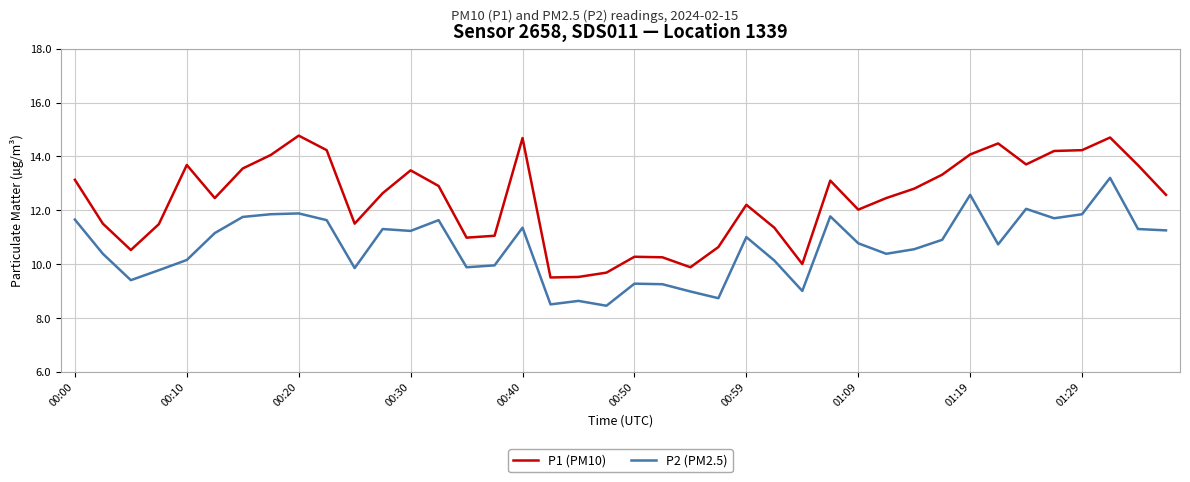

True or false: P1 (PM10) and P2 (PM2.5) cross at least once.

False